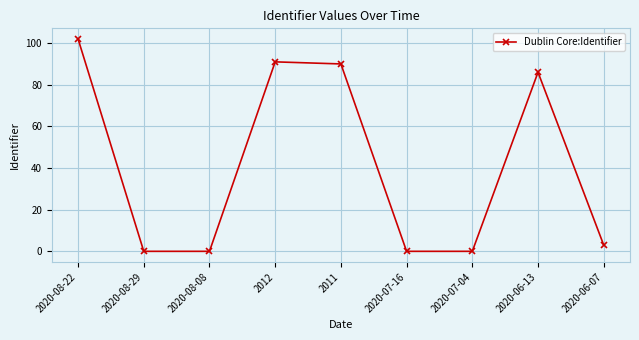

Which category has the highest value across all series?

2020-08-22